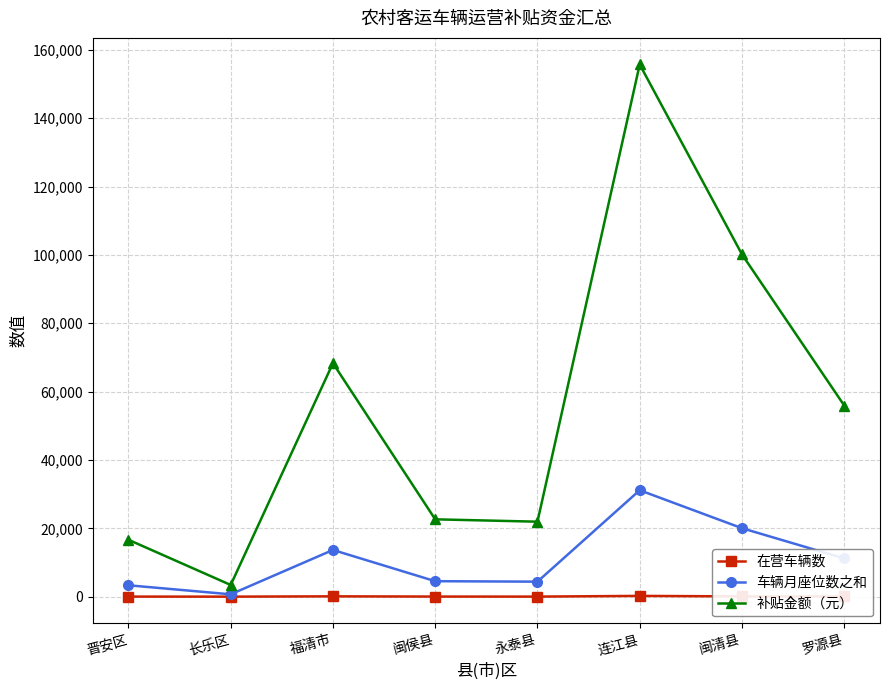

What is the label of the 3rd point from the left?

福清市